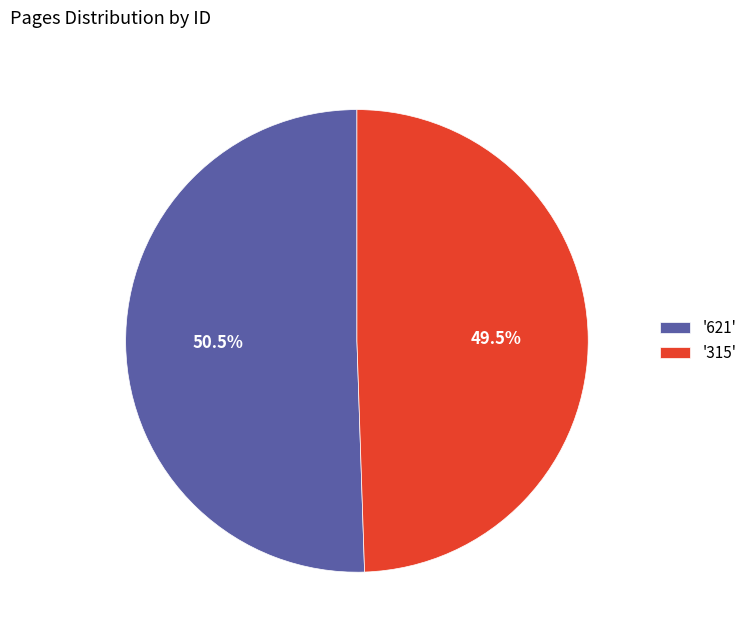

Which category accounts for the majority?

'621'